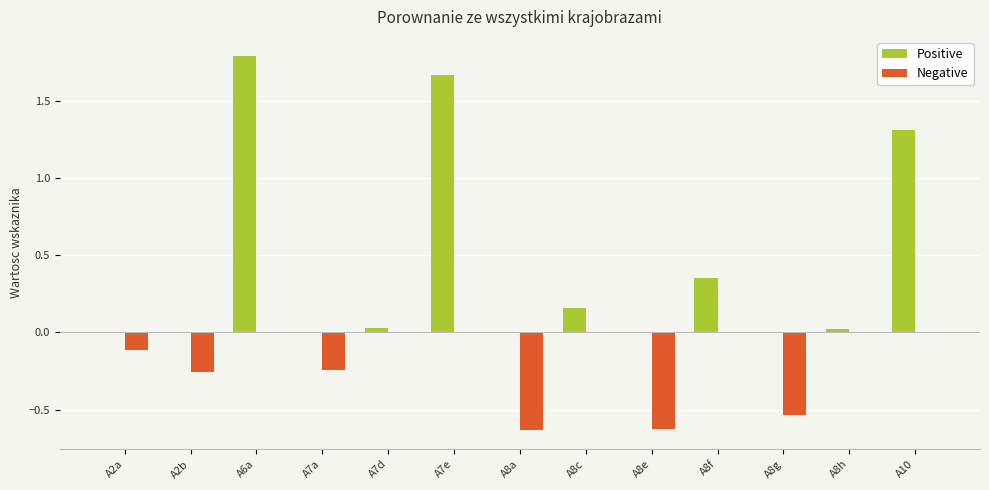

Between A7e and A8g, which series saw the biggest shift?

Positive